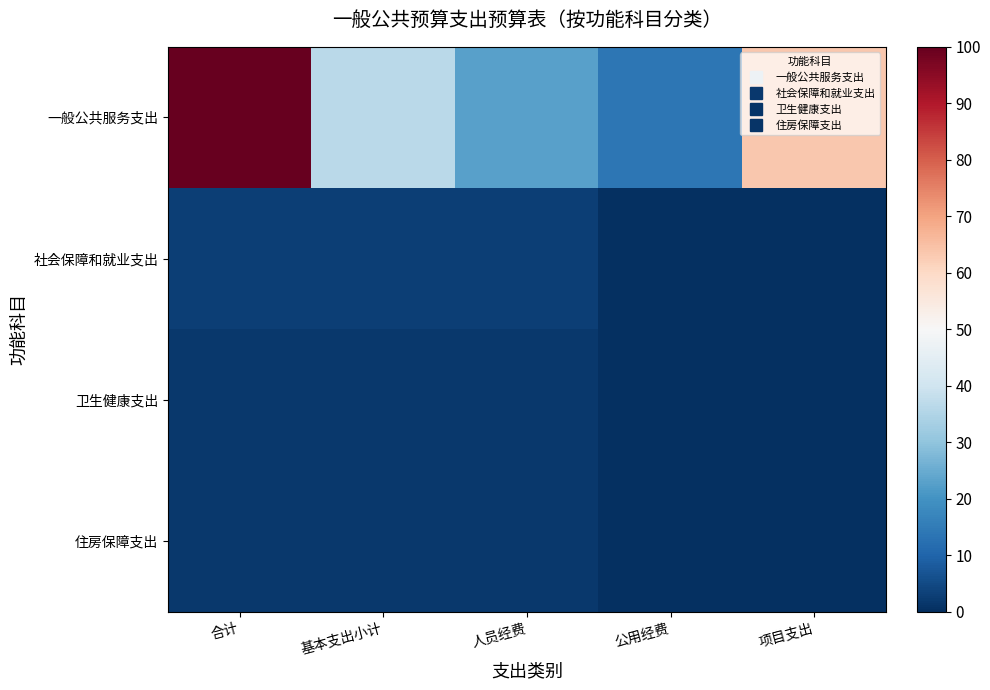

Reading left to right, list all the values displayed in this chart.

一般公共服务支出: 合计=100.0	基本支出小计=36.6	人员经费=22.7	公用经费=13.9	项目支出=63.4
社会保障和就业支出: 合计=2.7	基本支出小计=2.7	人员经费=2.7	公用经费=0.0	项目支出=0.0
卫生健康支出: 合计=1.7	基本支出小计=1.7	人员经费=1.7	公用经费=0.0	项目支出=0.0
住房保障支出: 合计=1.8	基本支出小计=1.8	人员经费=1.8	公用经费=0.0	项目支出=0.0